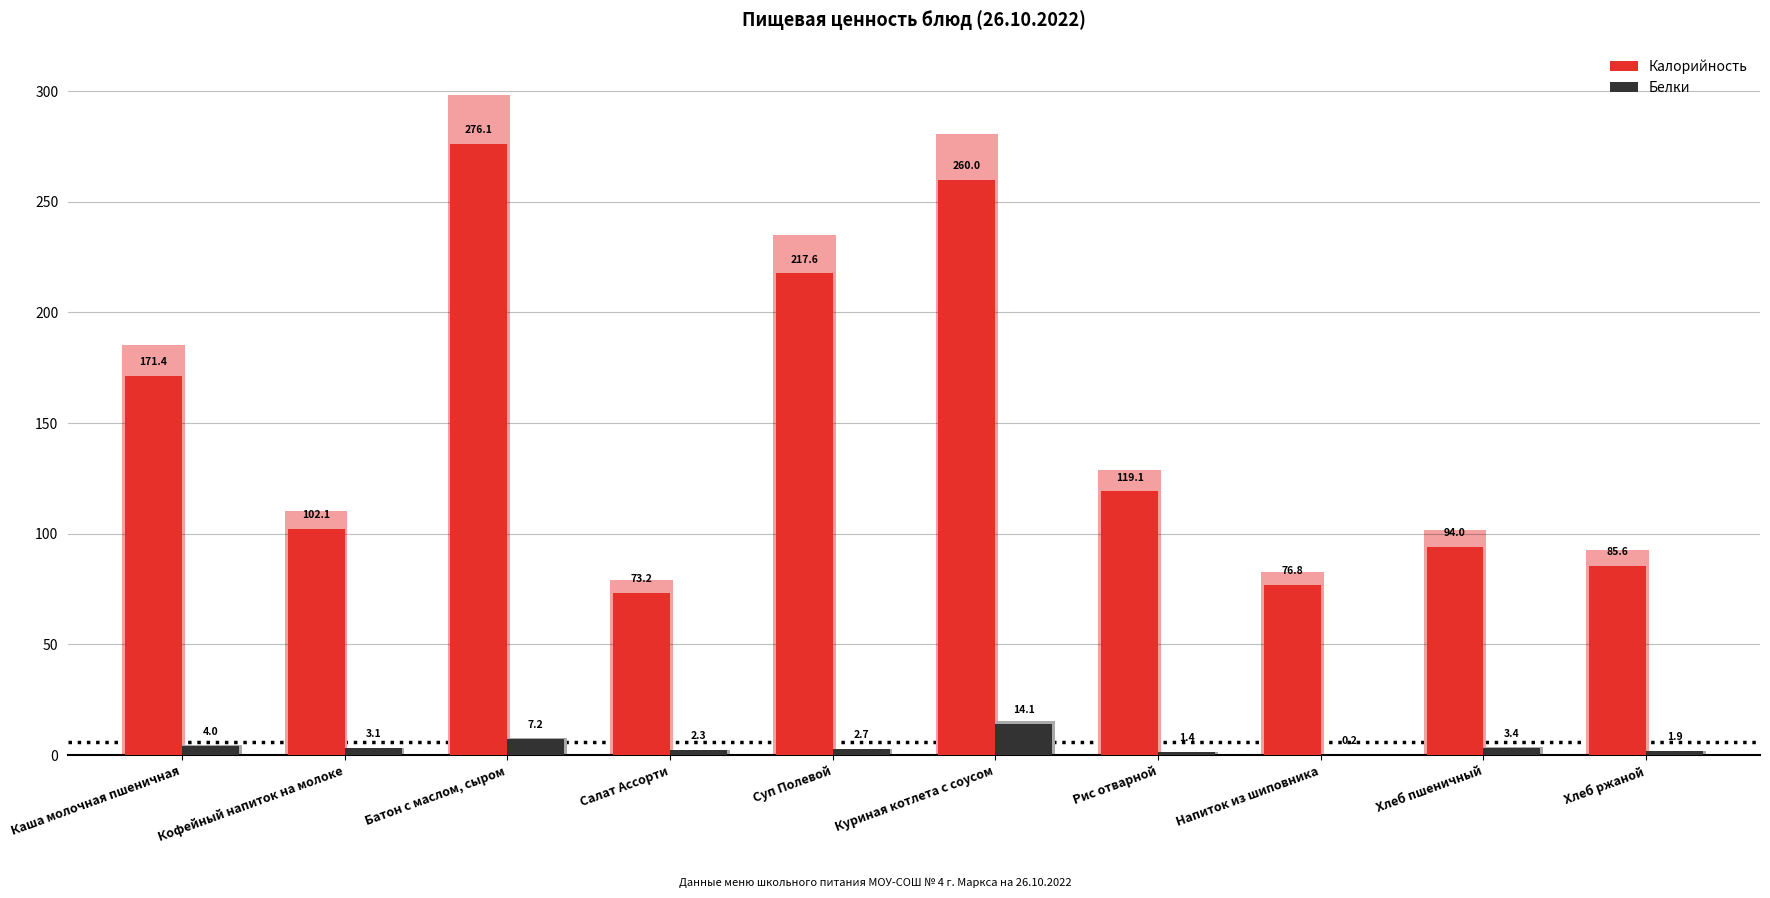

Rank the series by their maximum value, from lowest to highest.

Белки, Калорийность